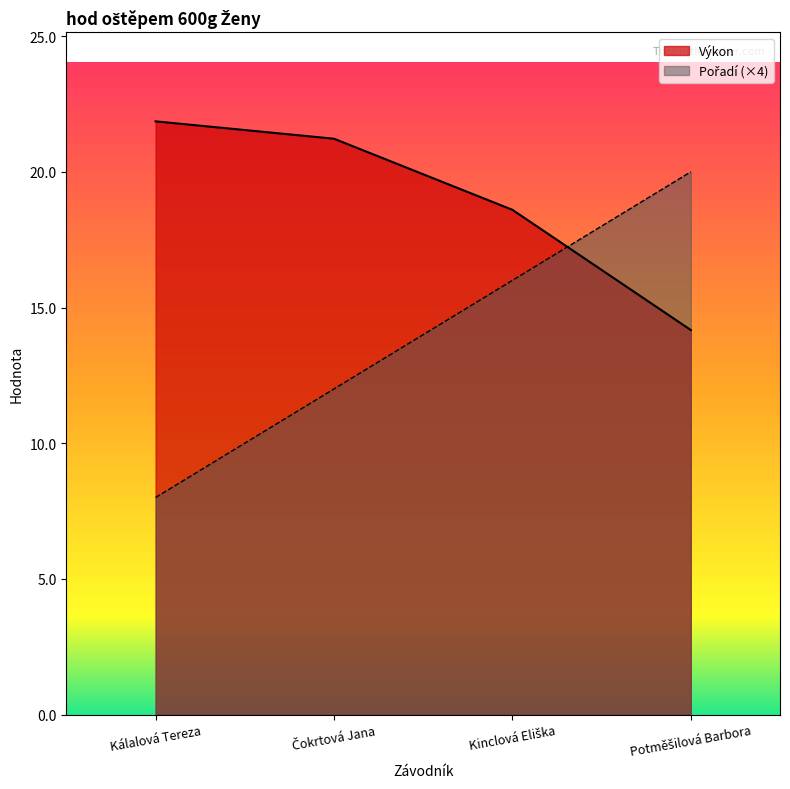

Which series has the largest total across all categories?

Výkon